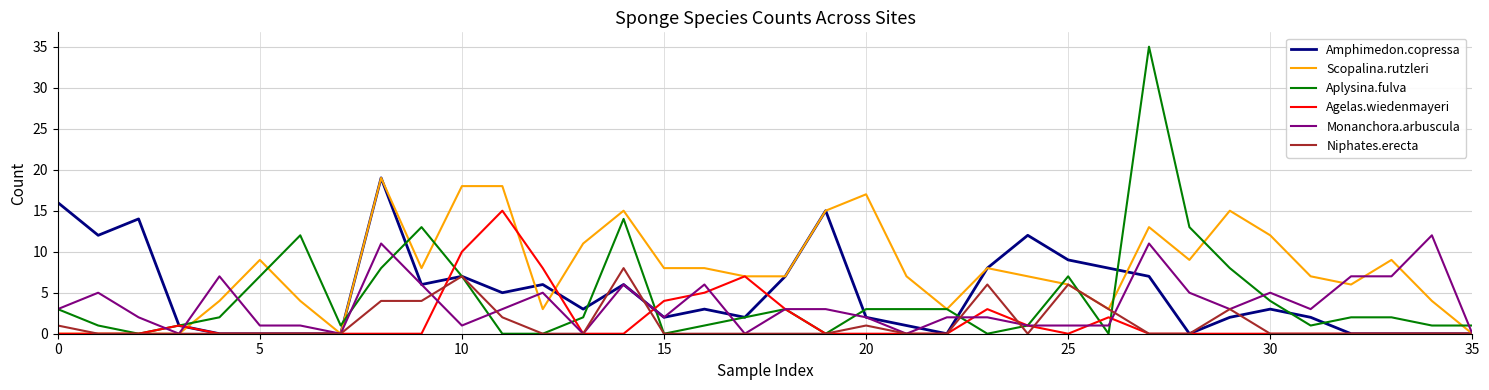

Which series has the largest range (max minus min)?

Aplysina.fulva